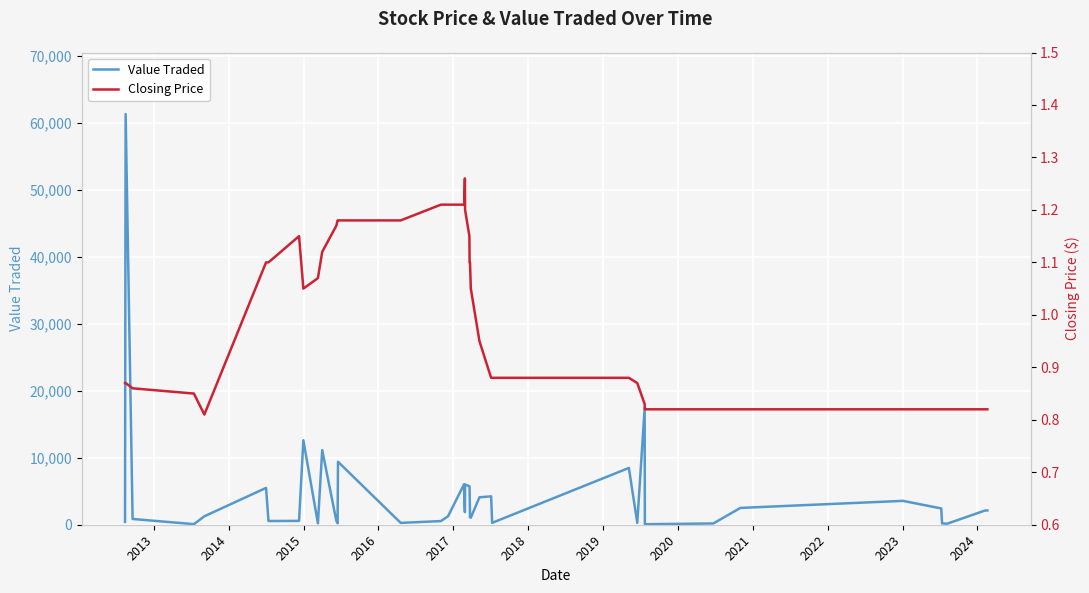

In Closing Price, how many points are higher than both neighbors (excluding endpoints)?

2